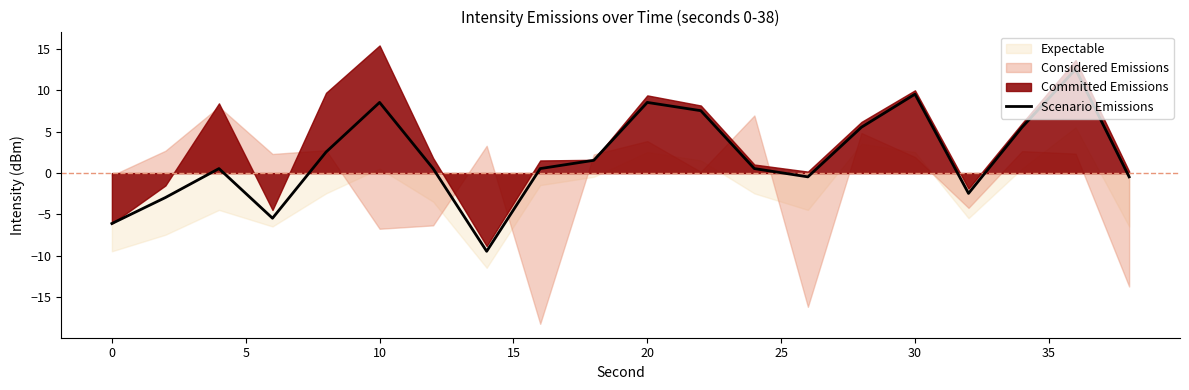

How many positive values are there?

13